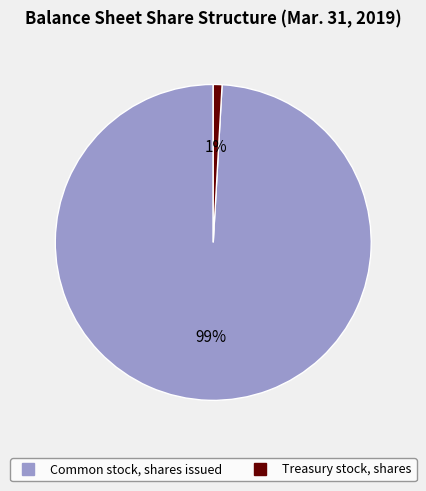

Is there a majority slice in this chart?

Yes